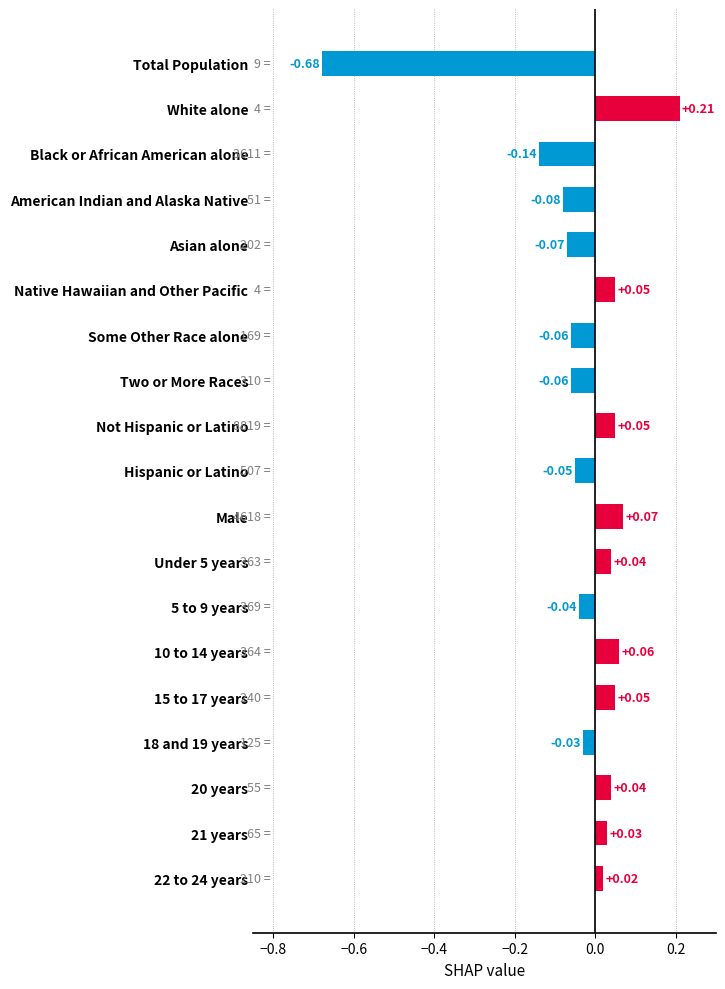

At which category does the chart reach its minimum across all series?

Total Population